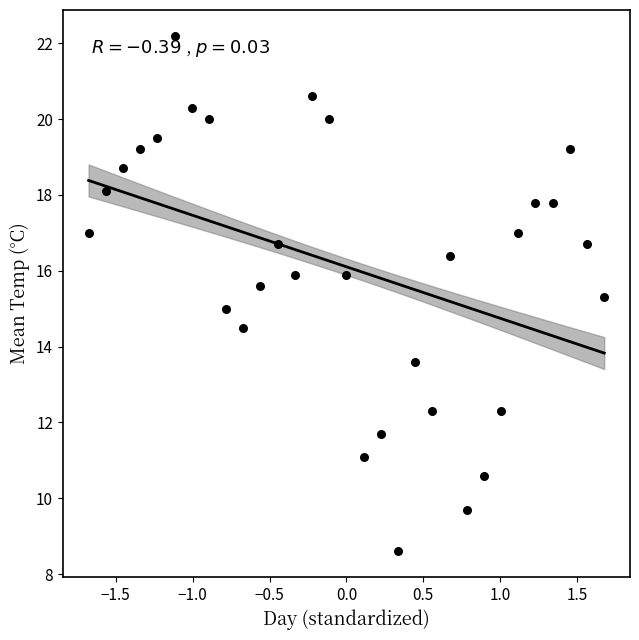

What is the range of Y values (max minus min)?

13.6